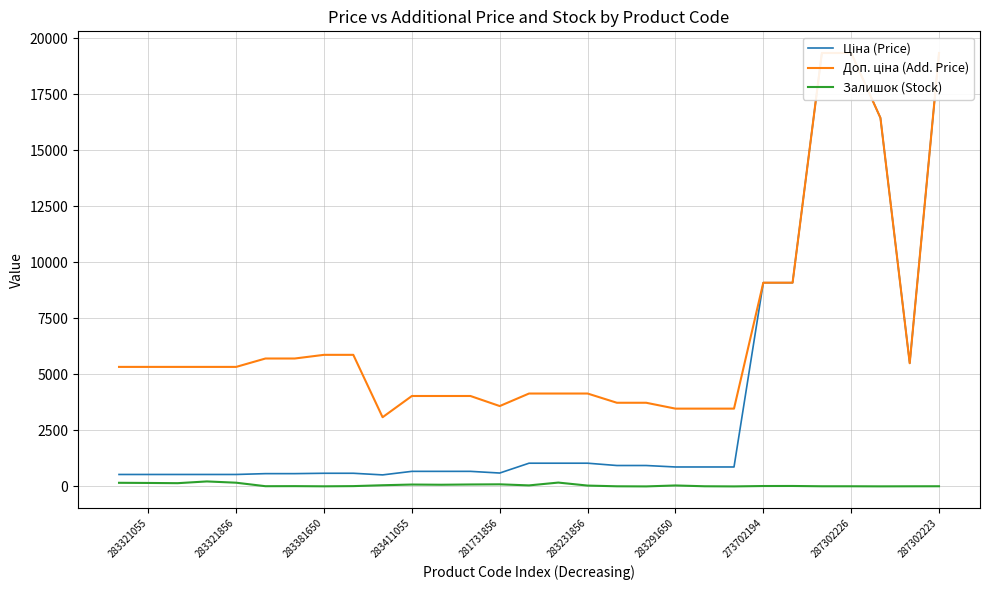

How many distinct data groups are displayed?

3